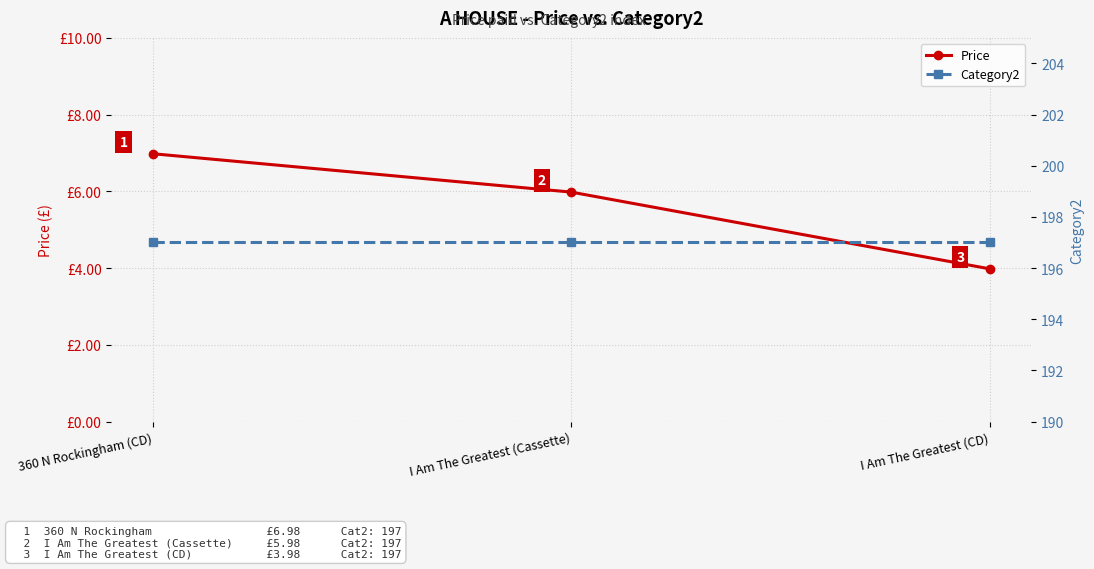

Rank the series at 360 N Rockingham (CD) from lowest to highest value.

Price, Category2